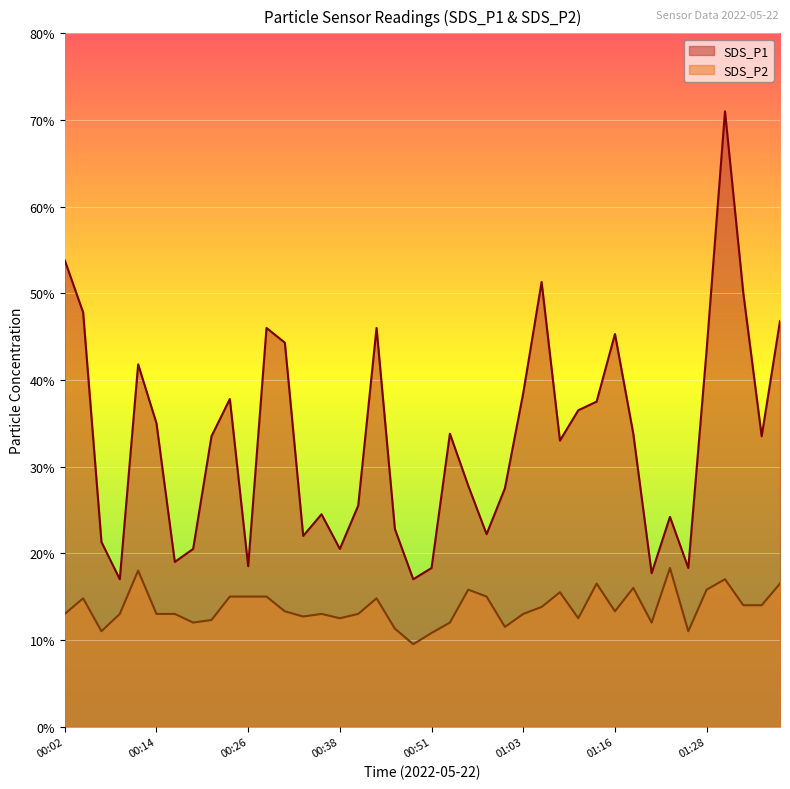

True or false: SDS_P2 and SDS_P1 intersect in this chart.

False